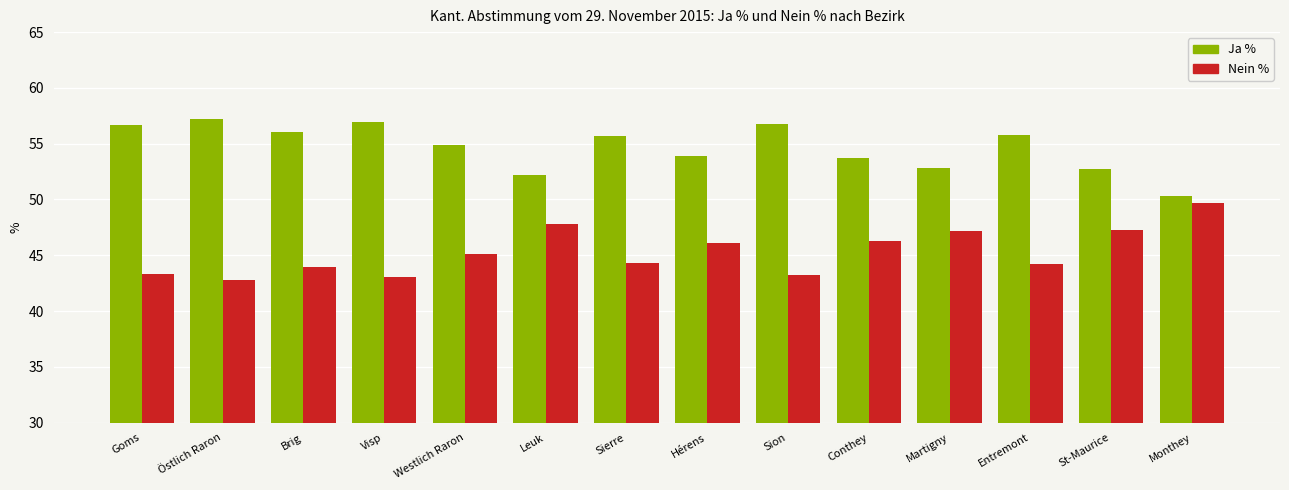

How many values in the Nein % series are below 45?

7